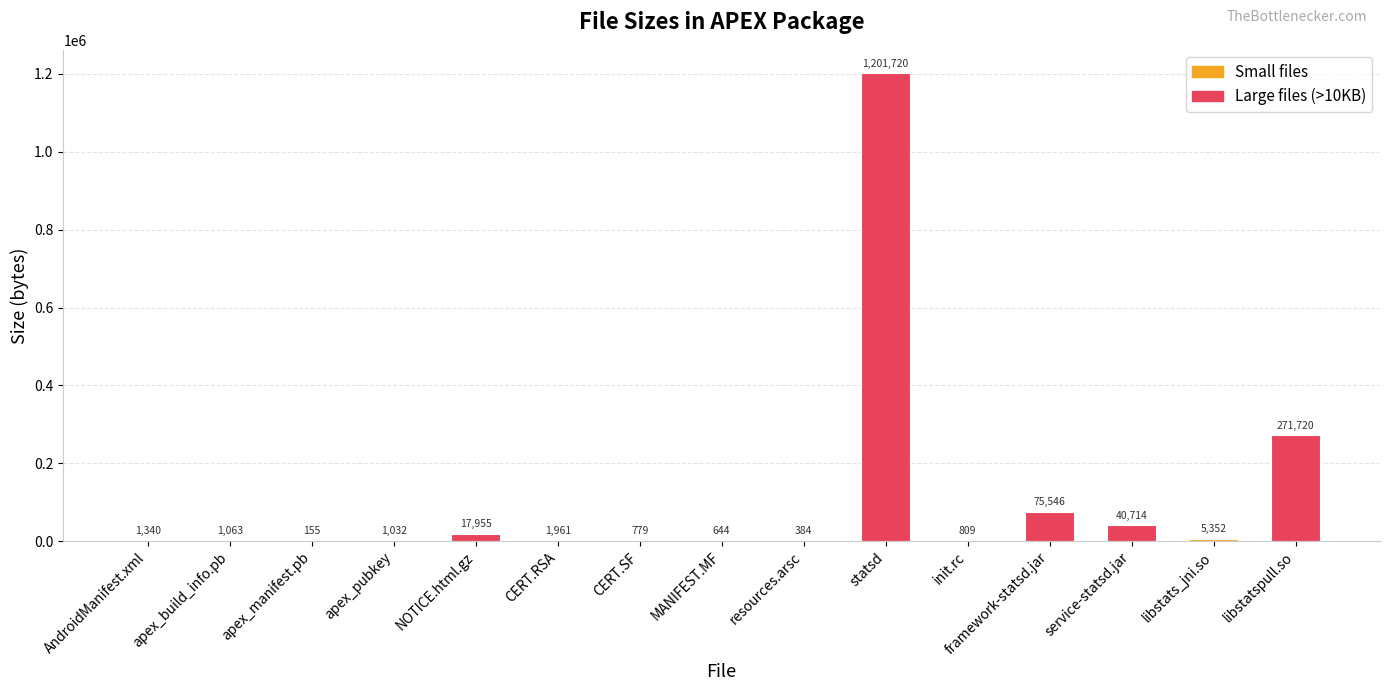

What is the sum of the values at init.rc and libstats_jni.so?

6161